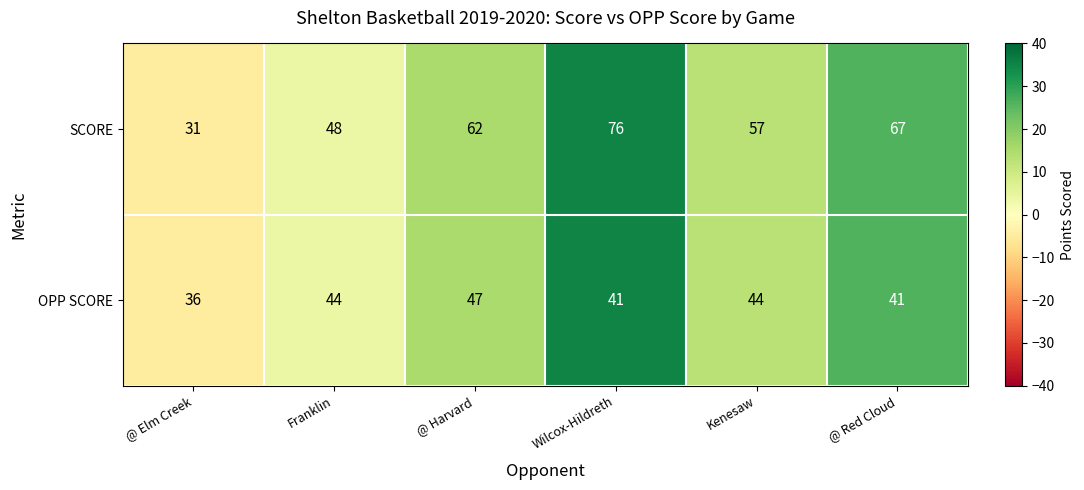

True or false: SCORE has a value of 31 at @ Elm Creek.

True